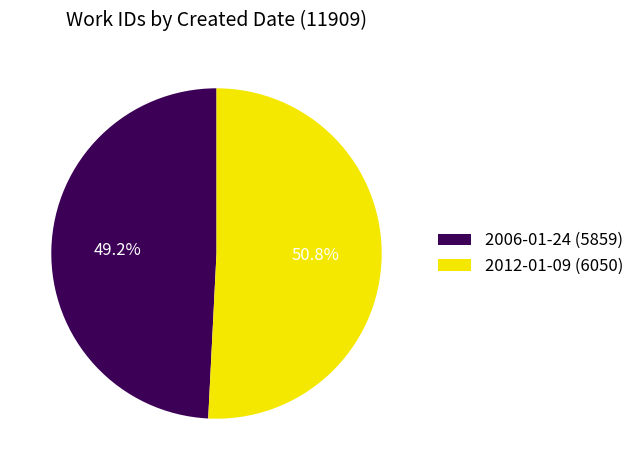

Which has a higher value, 2012-01-09 or 2006-01-24?

2012-01-09